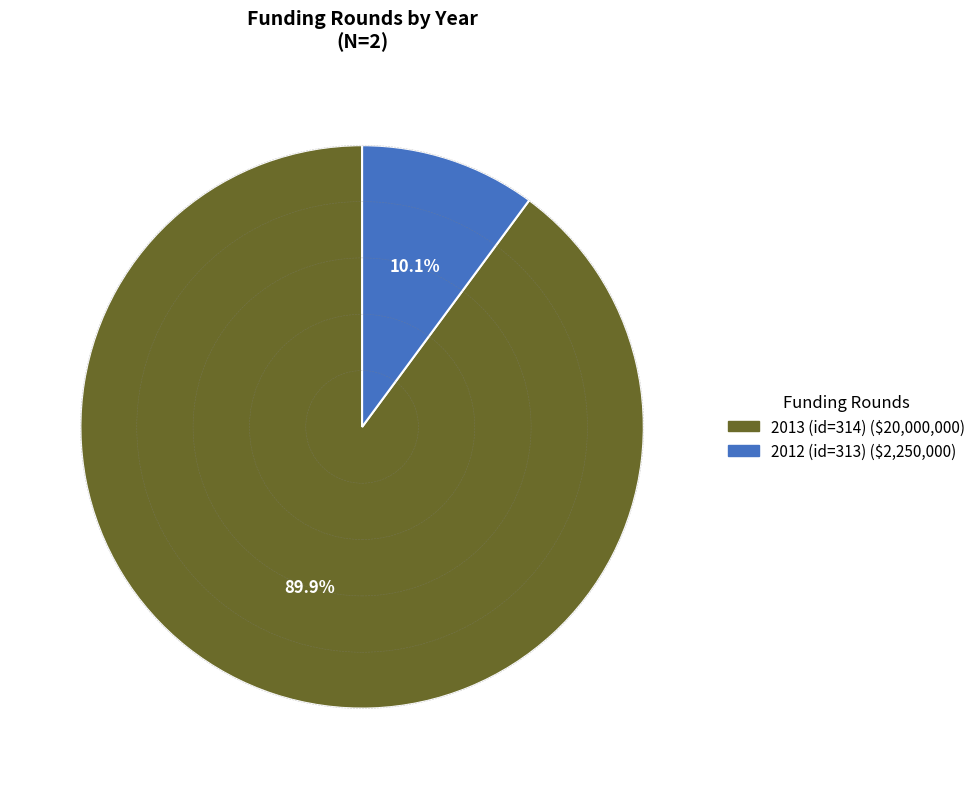

Is there any slice that represents more than half of the pie?

Yes